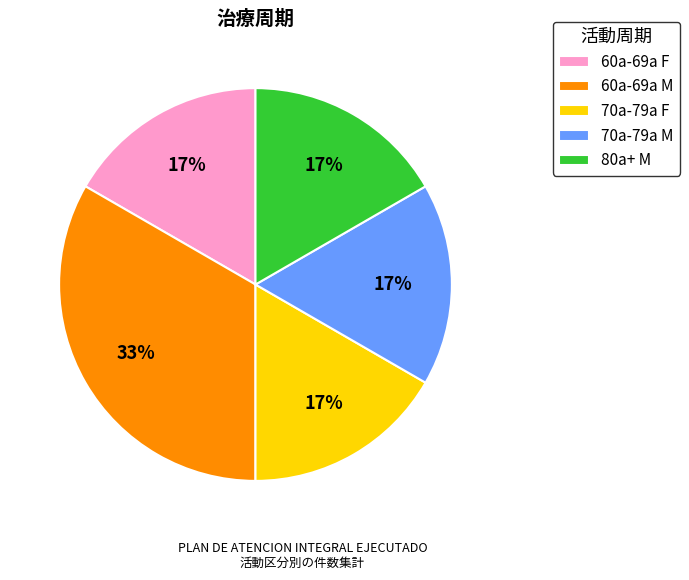

Approximately how many times larger is the value at 80a+ M compared to 60a-69a M?

0.5